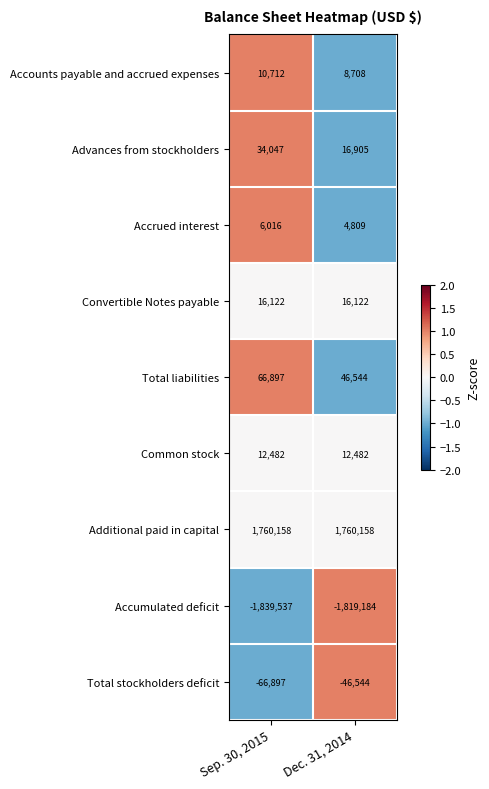

Is it true that Common stock equals 17577 at Sep. 30, 2015?

False